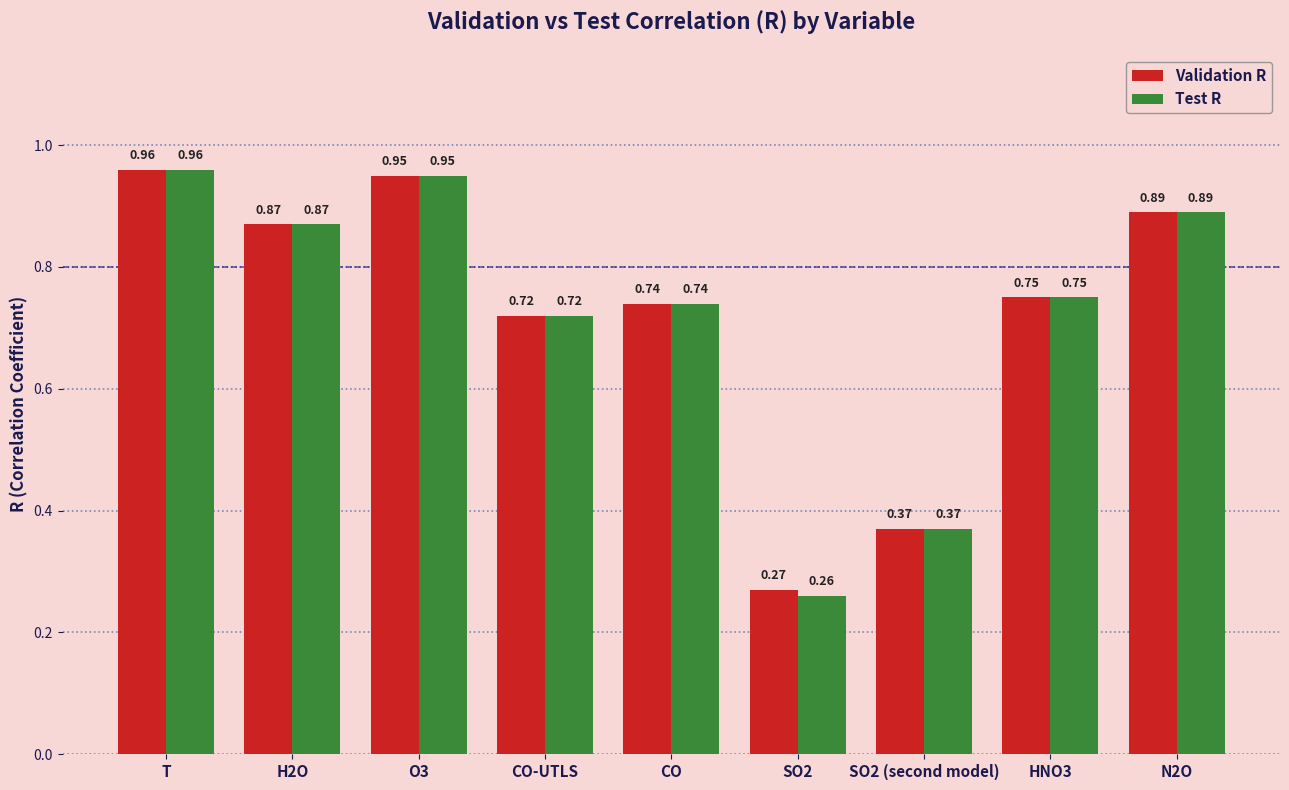

Which series has the largest total across all categories?

Validation R